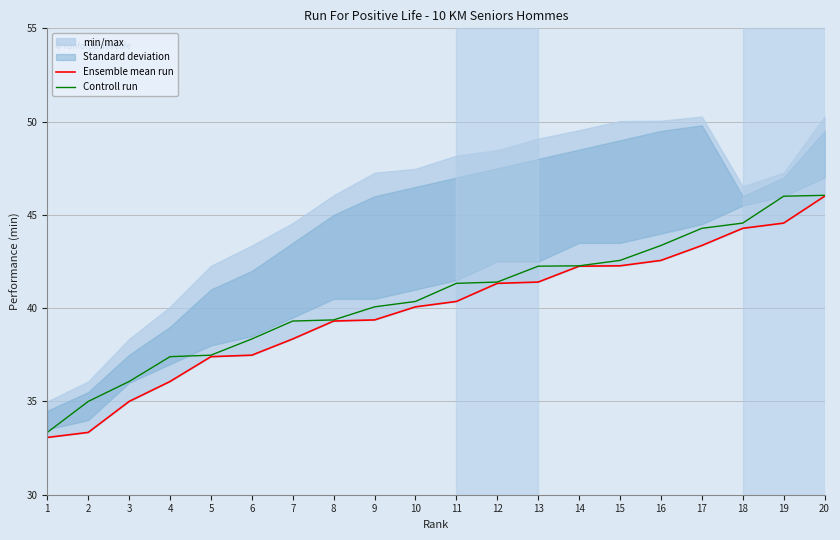

True or false: Ensemble mean run and Controll run intersect in this chart.

False